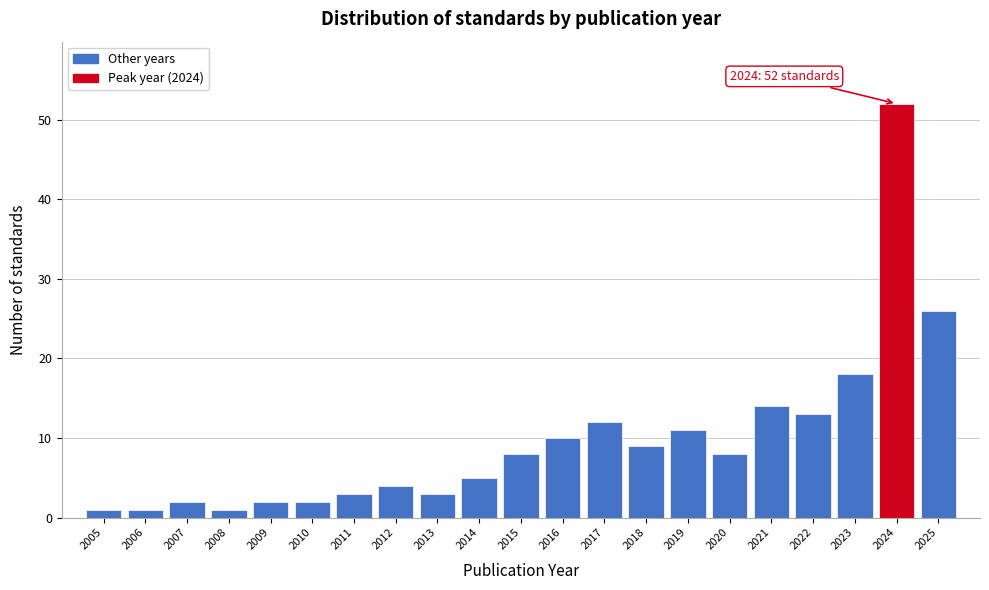

Reading left to right, transcribe all the data shown in this chart.

1	1	2	1	2	2	3	4	3	5	8	10	12	9	11	8	14	13	18	52	26